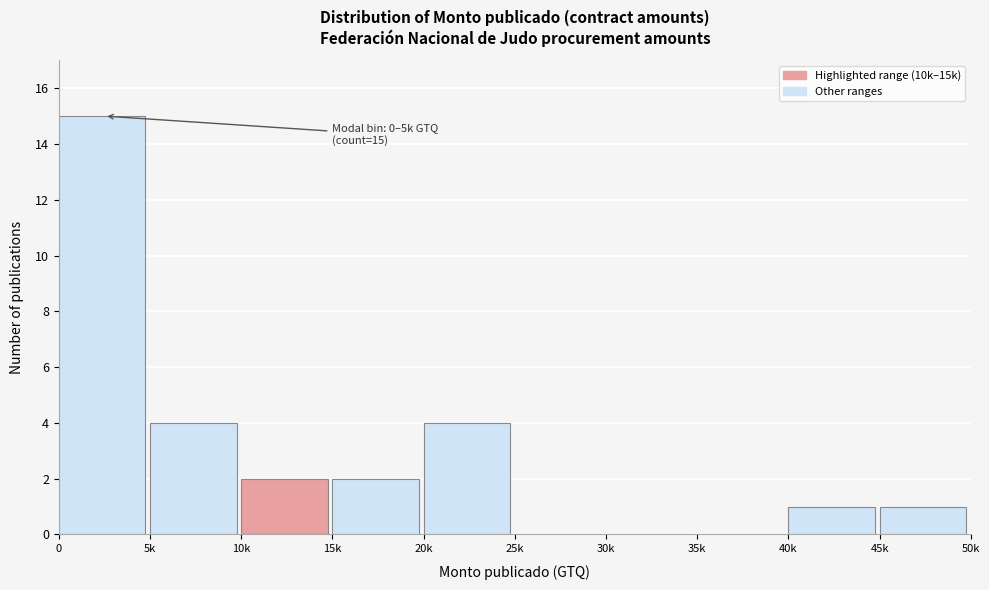

Reading left to right, list all the values displayed in this chart.

0=15	5k=4	10k=2	15k=2	20k=4	25k=0	30k=0	35k=0	40k=1	45k=1